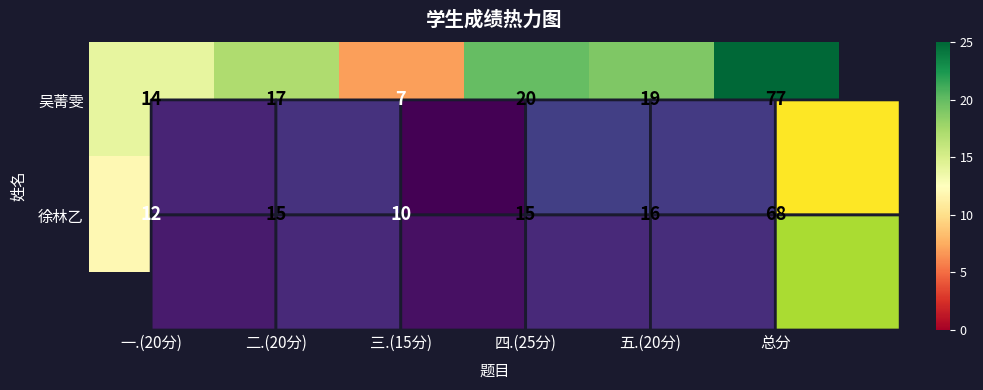

Which series has the widest spread of values?

吴菁雯